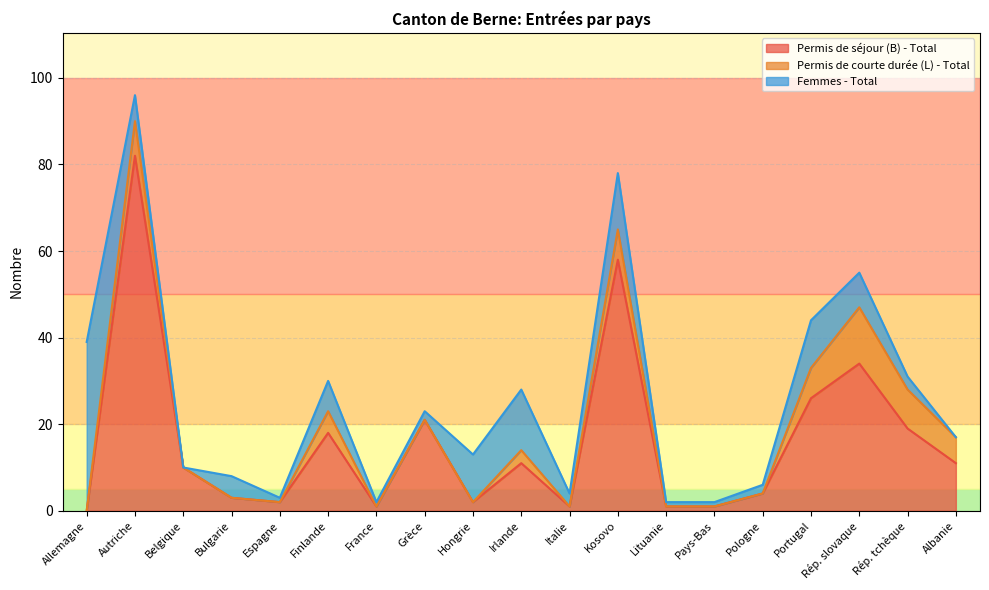

What position from the right is Allemagne?

19